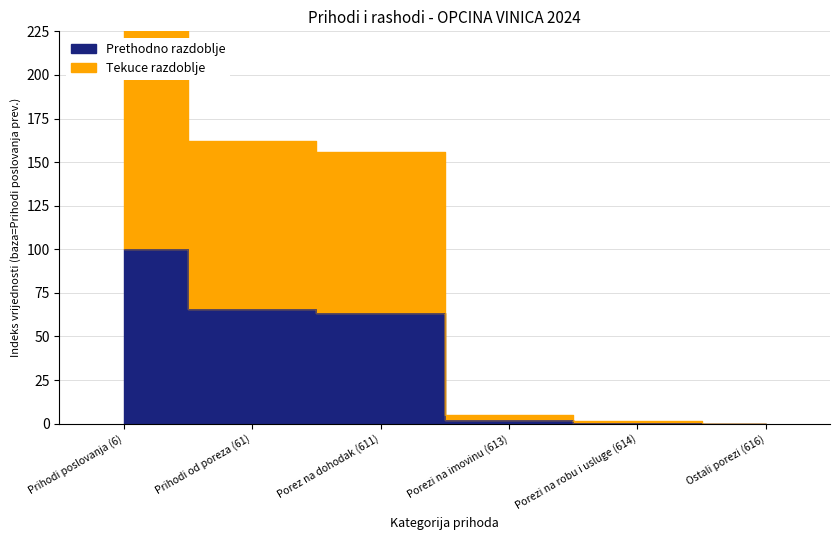

What is the difference between the highest and lowest values at Prihodi od poreza (61)?

96.1